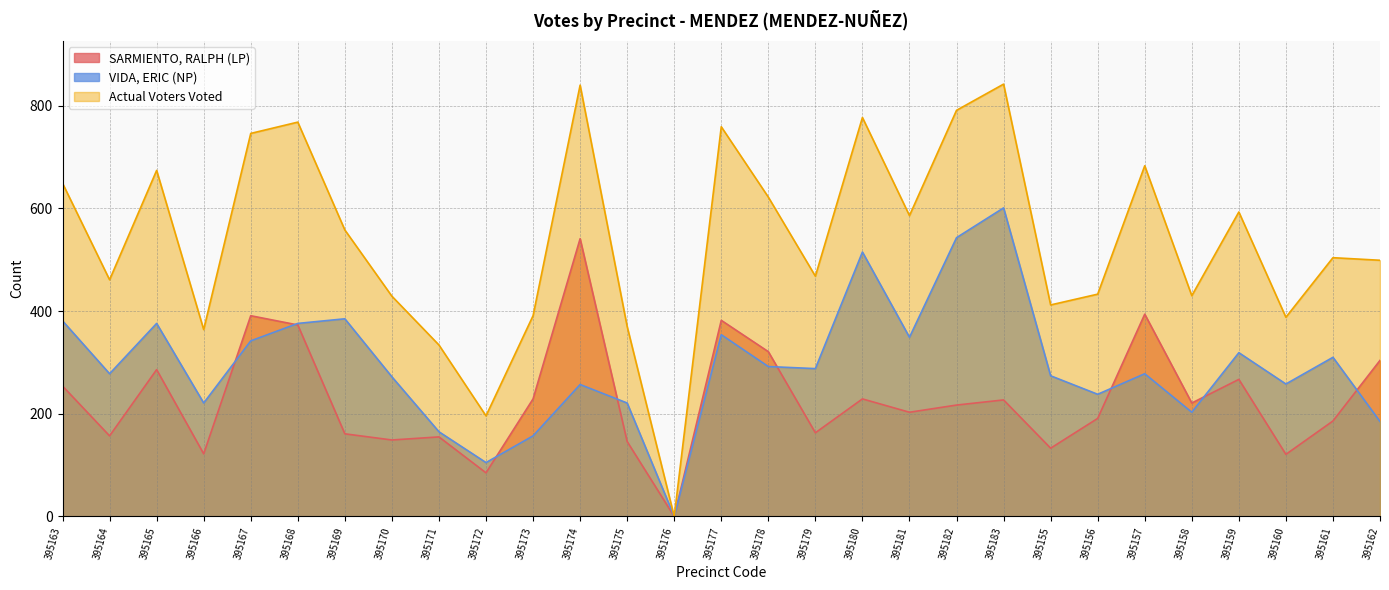

True or false: Actual Voters Voted and SARMIENTO, RALPH (LP) intersect in this chart.

False